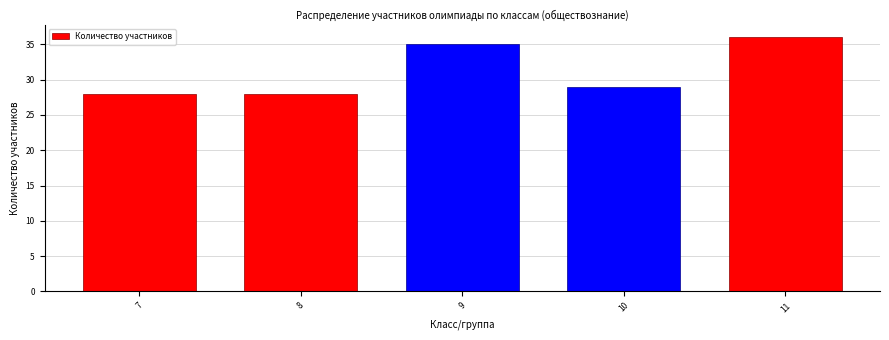

Reading left to right, extract all data points from this chart.

7=28	8=28	9=35	10=29	11=36